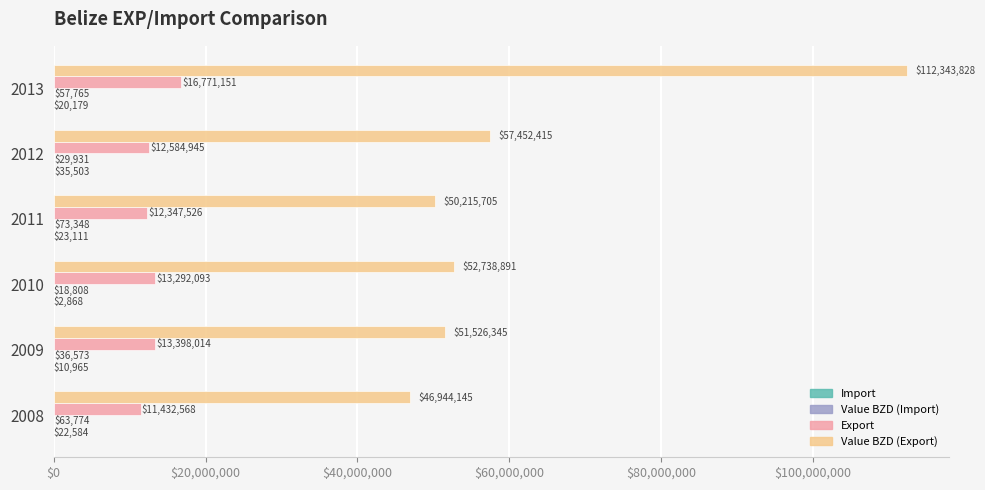

What is the total value across all series at 2011?

62659690